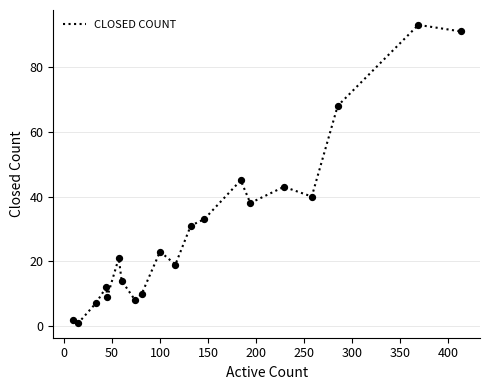

What is the maximum value shown in the chart?

93